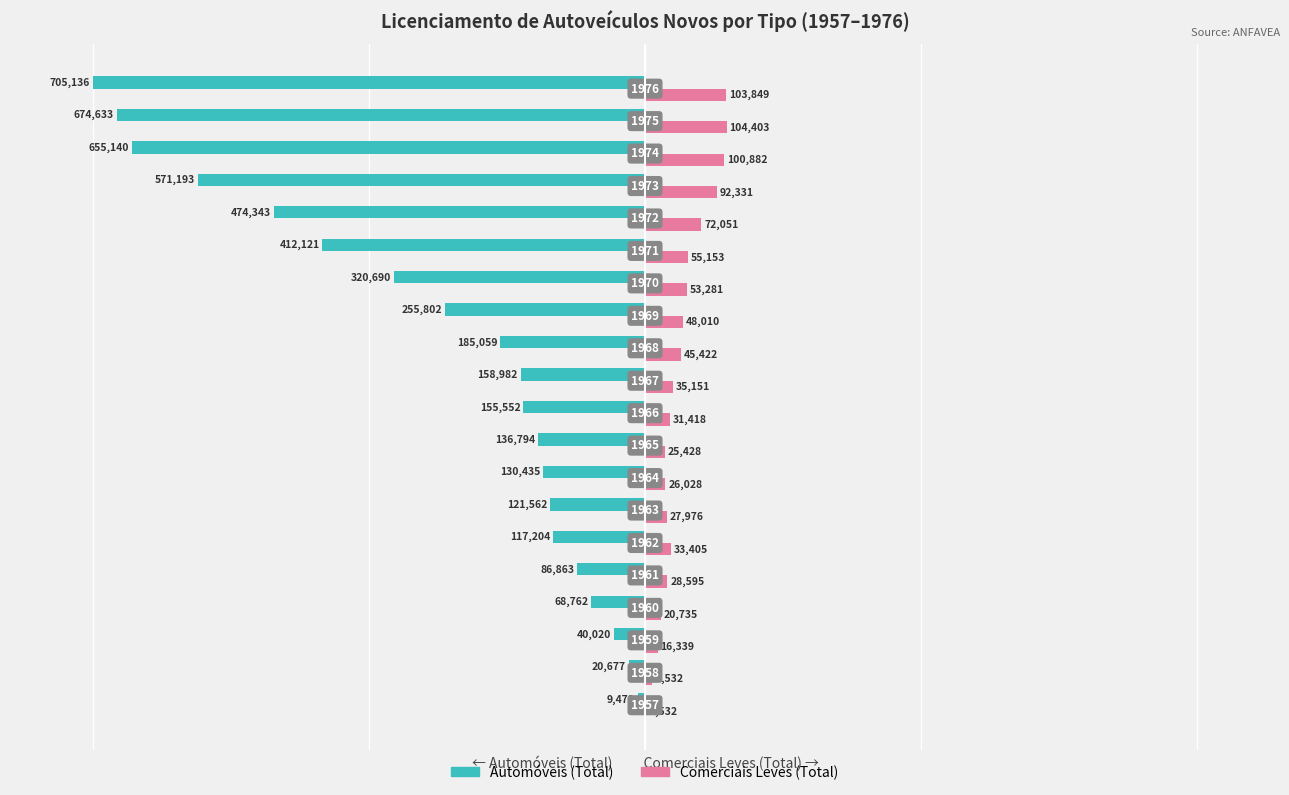

What are all the series names shown in the legend?

Automóveis (Total), Comerciais Leves (Total)